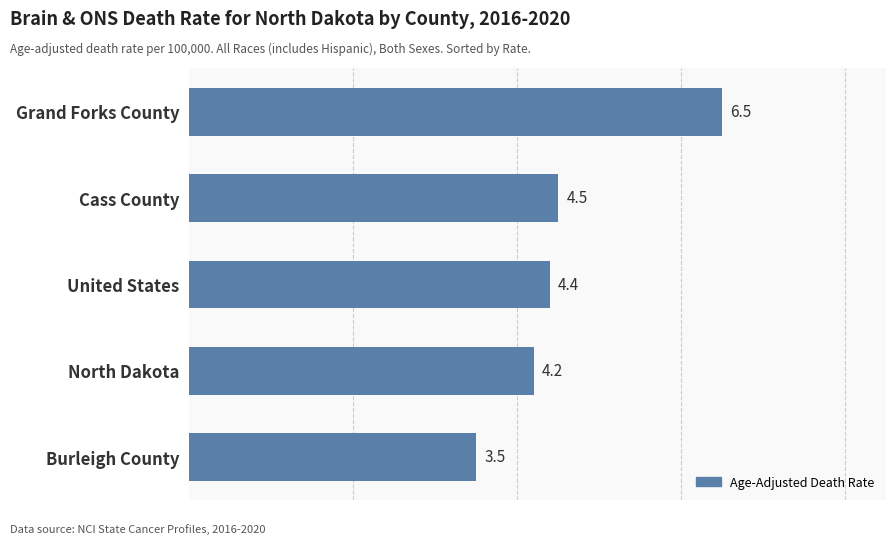

Where is the data nearest to the value 5?

Cass County